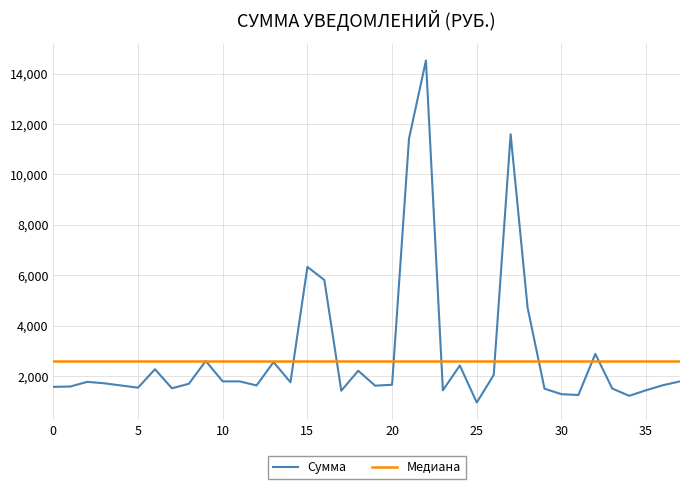

What is the greatest value displayed?

14520.6